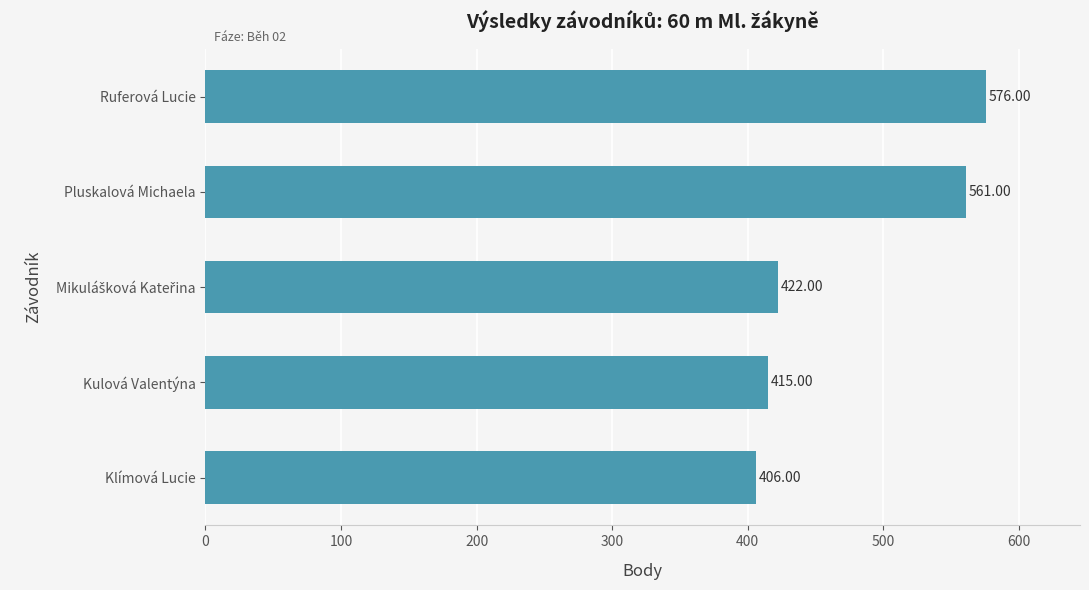

Which category has the highest value across all series?

Ruferová Lucie